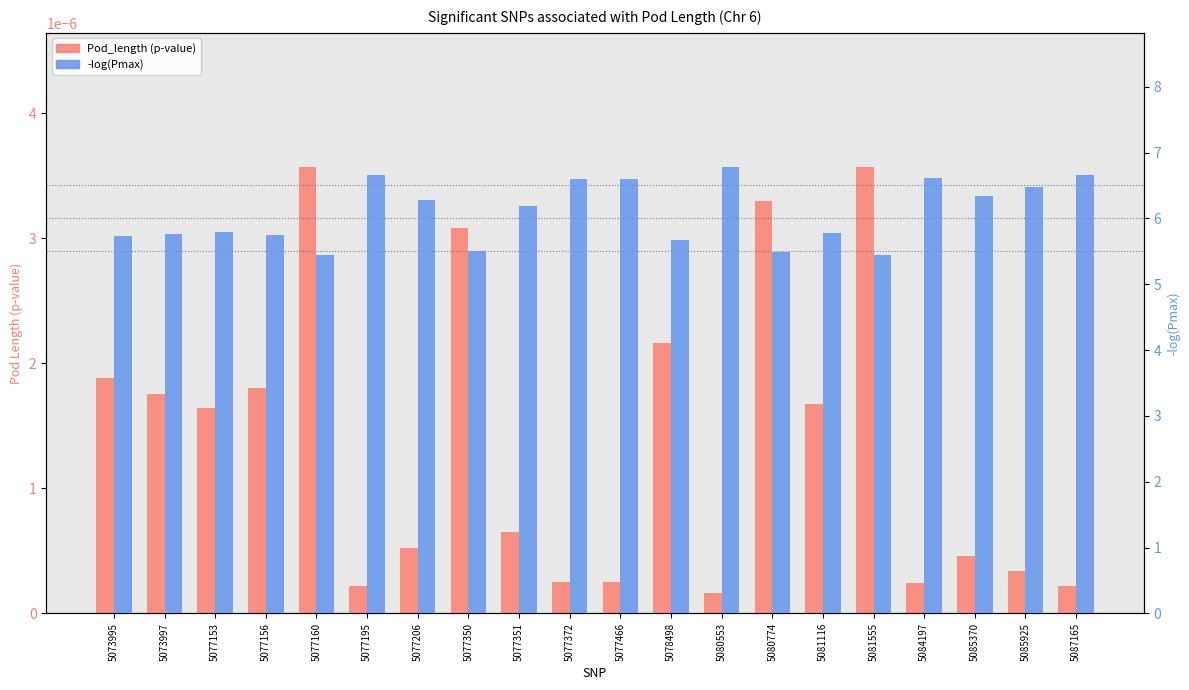

What is the spread (max minus min) of values at 5077351?

6.2